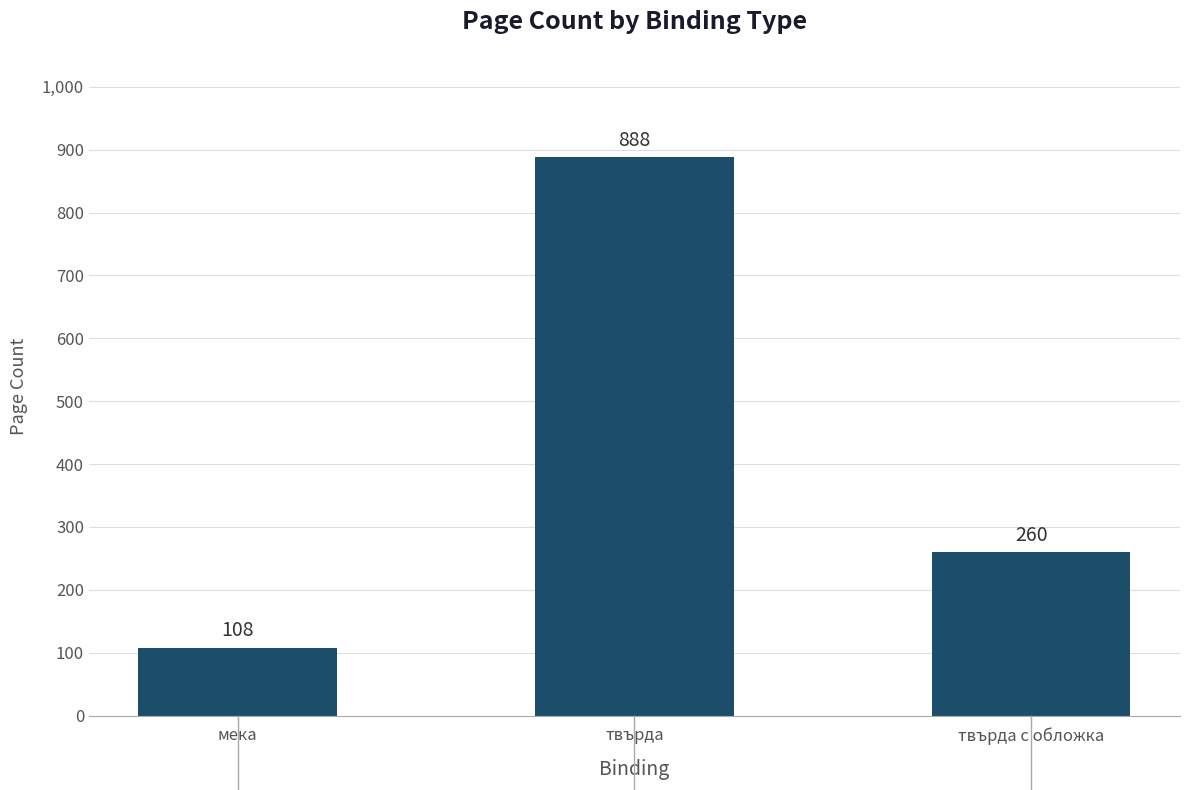

How many series are shown in this chart?

1